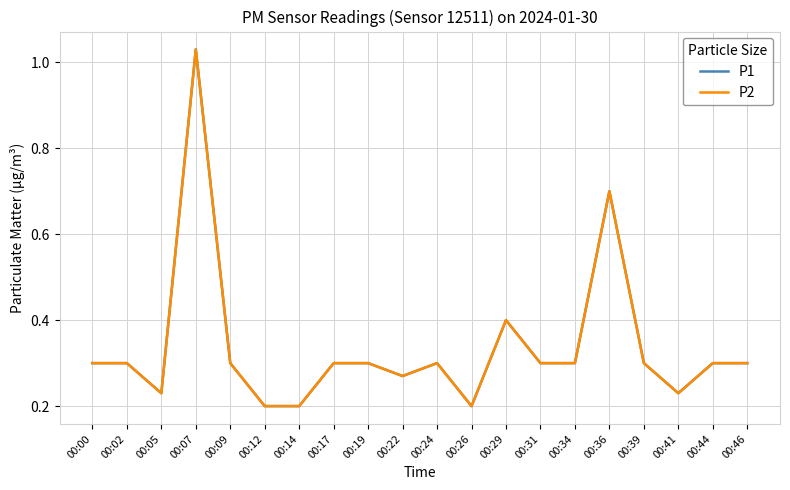

Does the chart display data point markers on the line(s)?

No